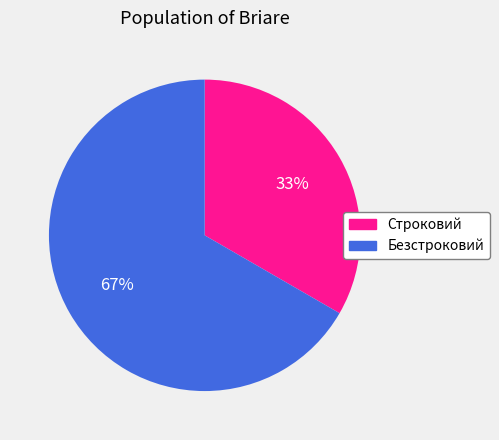

Which slice is the largest?

Безстроковий